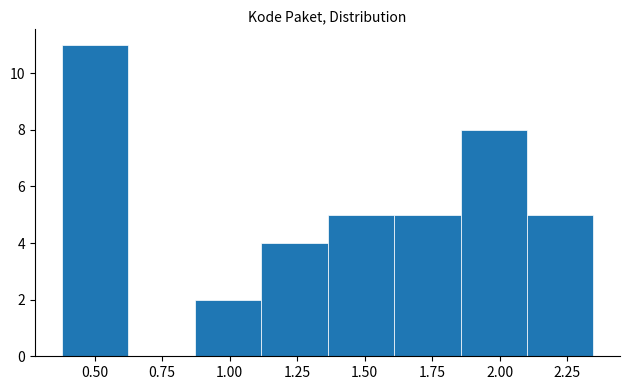

Reading left to right, list every bar in this chart as the range it spans on the x-axis followed by its height. Neither the bar edges nor the heights are printed on the chart, so give them approximately, as read against the axes.

0.40 to 0.60: 11
0.60 to 0.85: 0
0.85 to 1.10: 2
1.10 to 1.35: 4
1.35 to 1.60: 5
1.60 to 1.85: 5
1.85 to 2.10: 8
2.10 to 2.35: 5